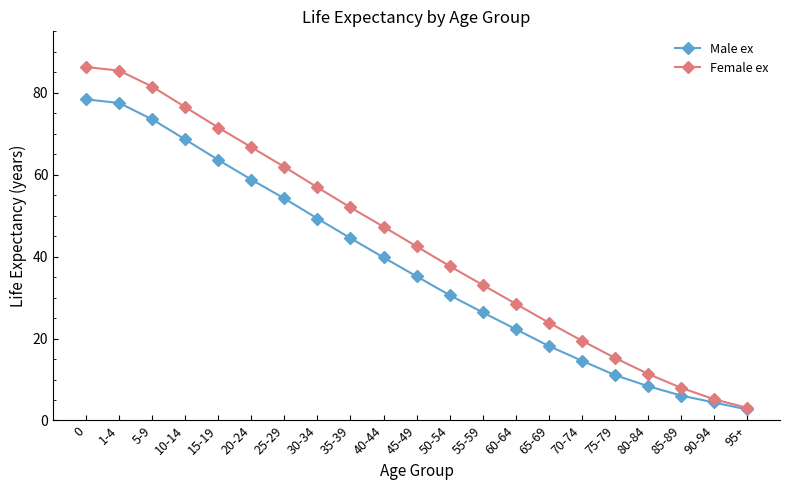

Rank the series by their average value, from highest to lowest.

Female ex, Male ex